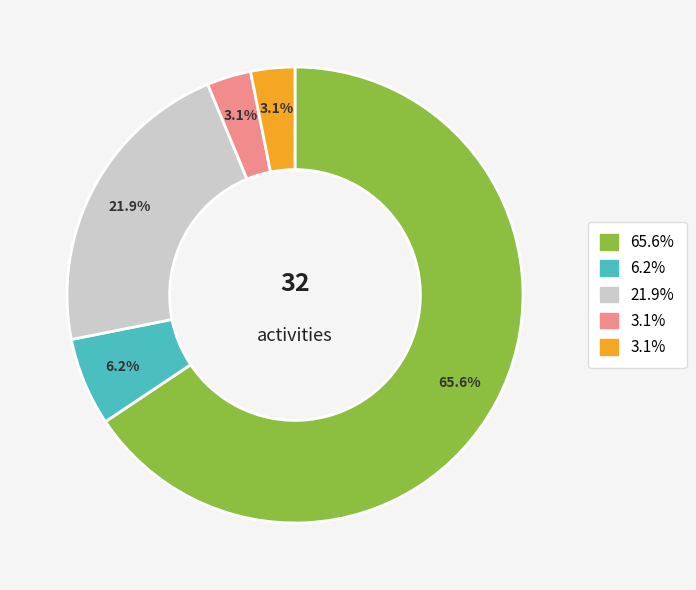

How many segments does this pie chart have?

5